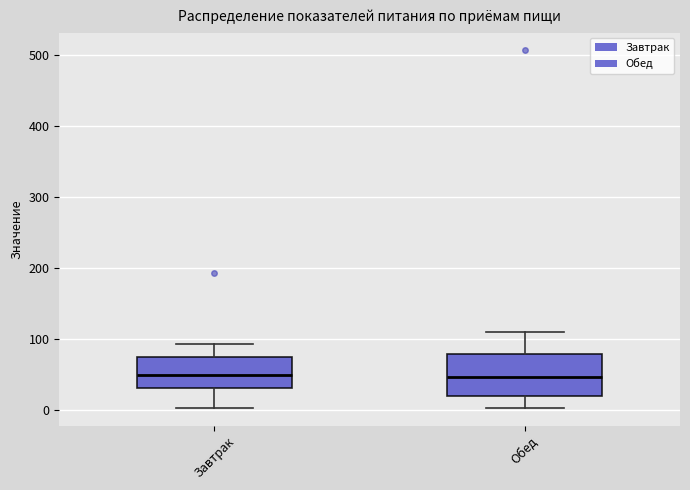

Reading left to right, transcribe this box plot: for each box, give where its median line is, the range the box spans, and where its two whiskers end, as read against the y-axis. The values are not printed on the chart, so give them approximately, as read against the axis.

Завтрак: median 50, box 30 to 80, whiskers 0 to 90
Обед: median 50, box 20 to 80, whiskers 0 to 110